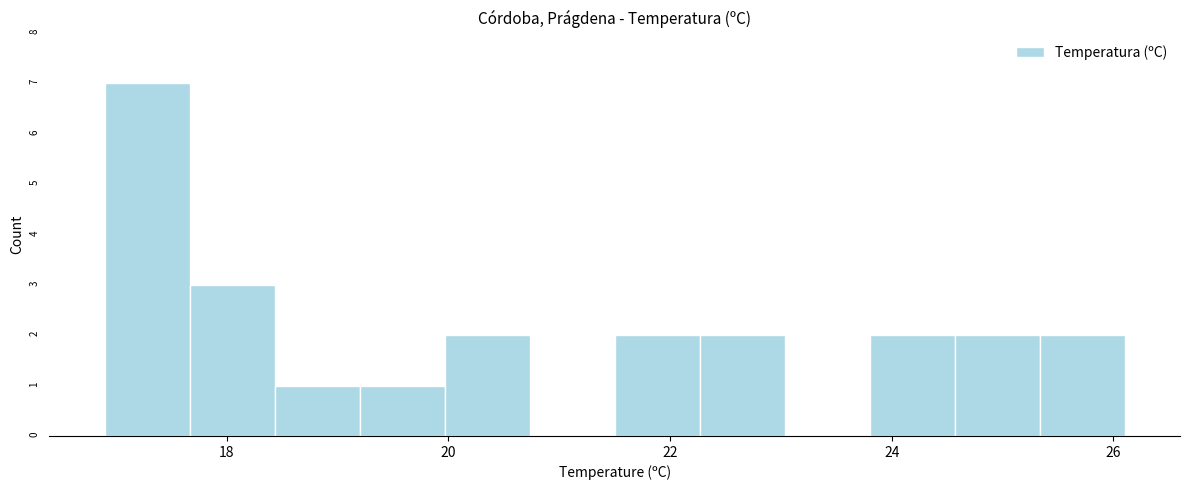

Around what value on the x-axis is the tallest bar? Give the approximate position of its centre, as read against the axis.

17.2